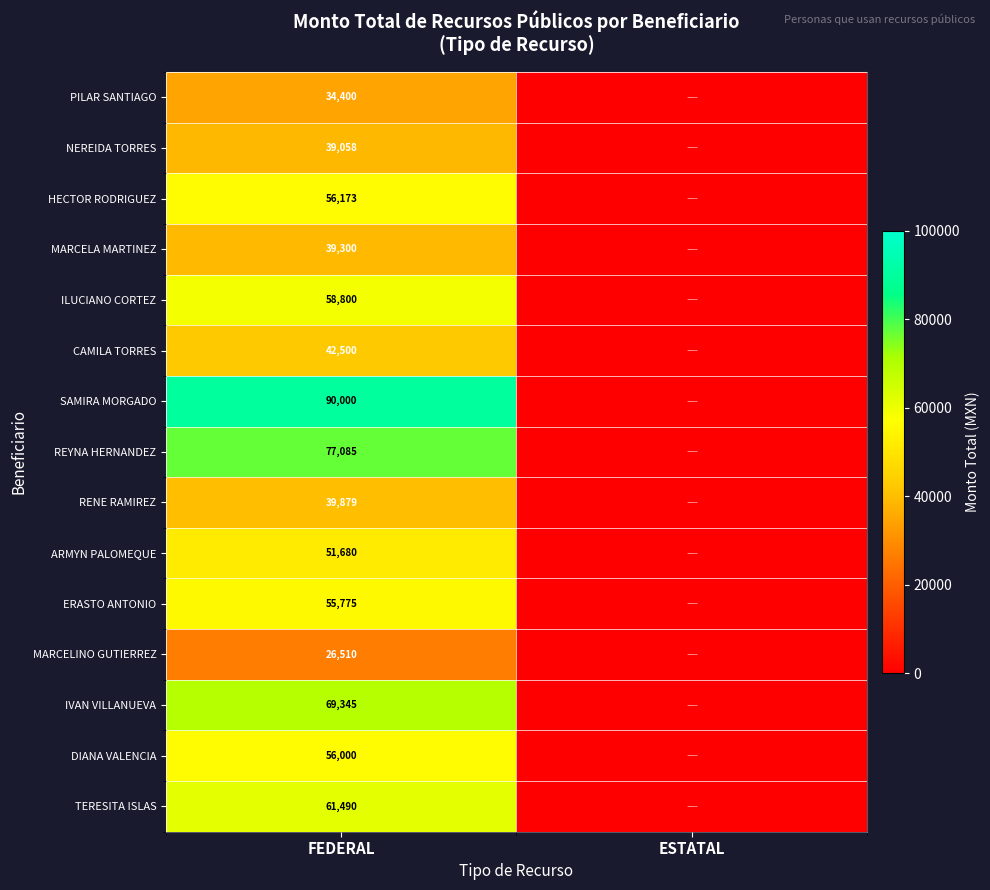

Is the value of MARCELINO GUTIERREZ at FEDERAL greater than the value of MARCELA MARTINEZ at FEDERAL?

No